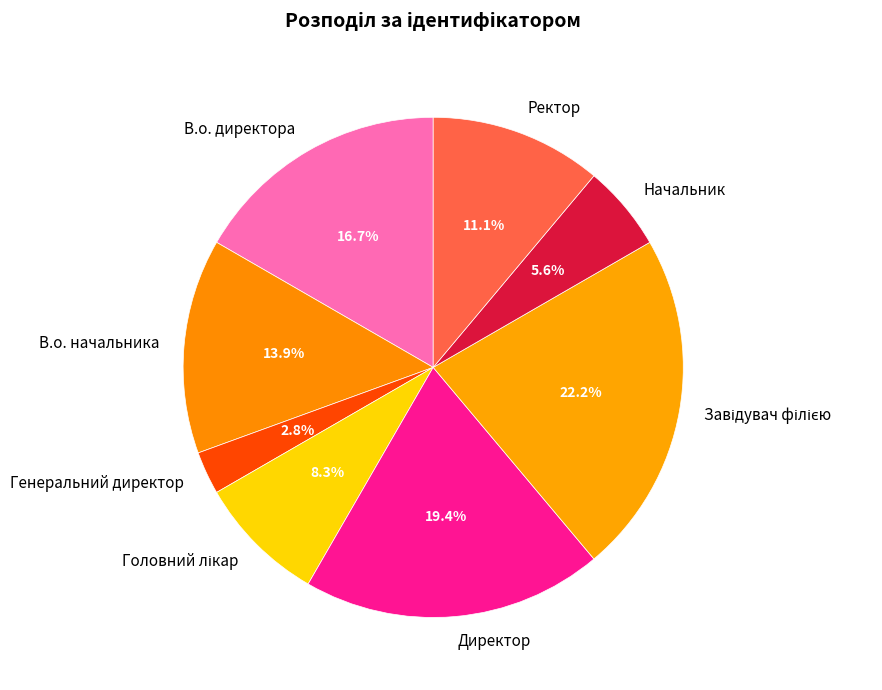

Which category has the smallest portion of the pie?

Генеральний директор